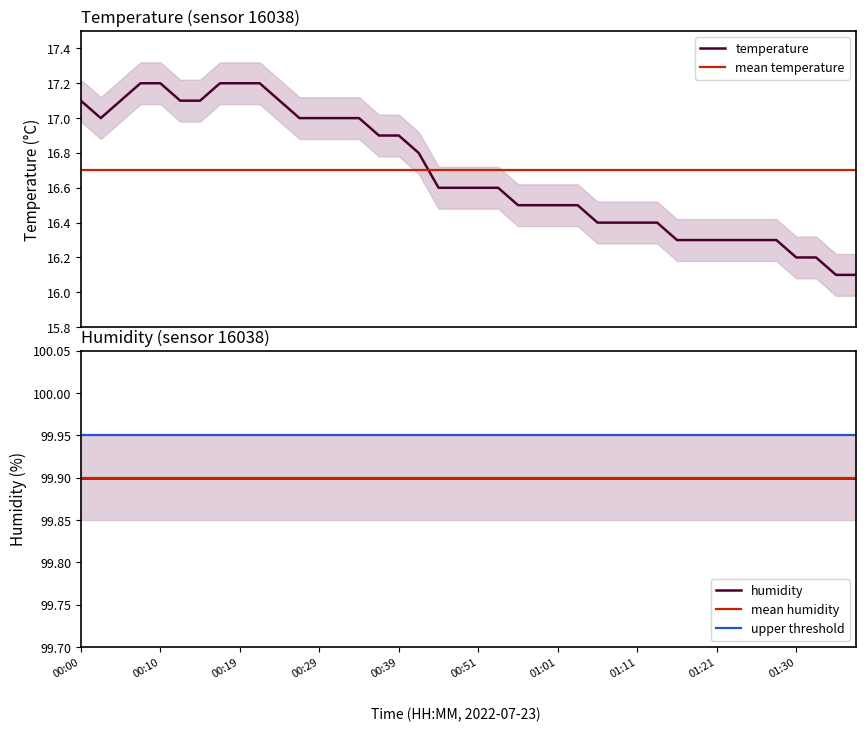

What is the sum of the values at 01:01 and 01:21?

32.8